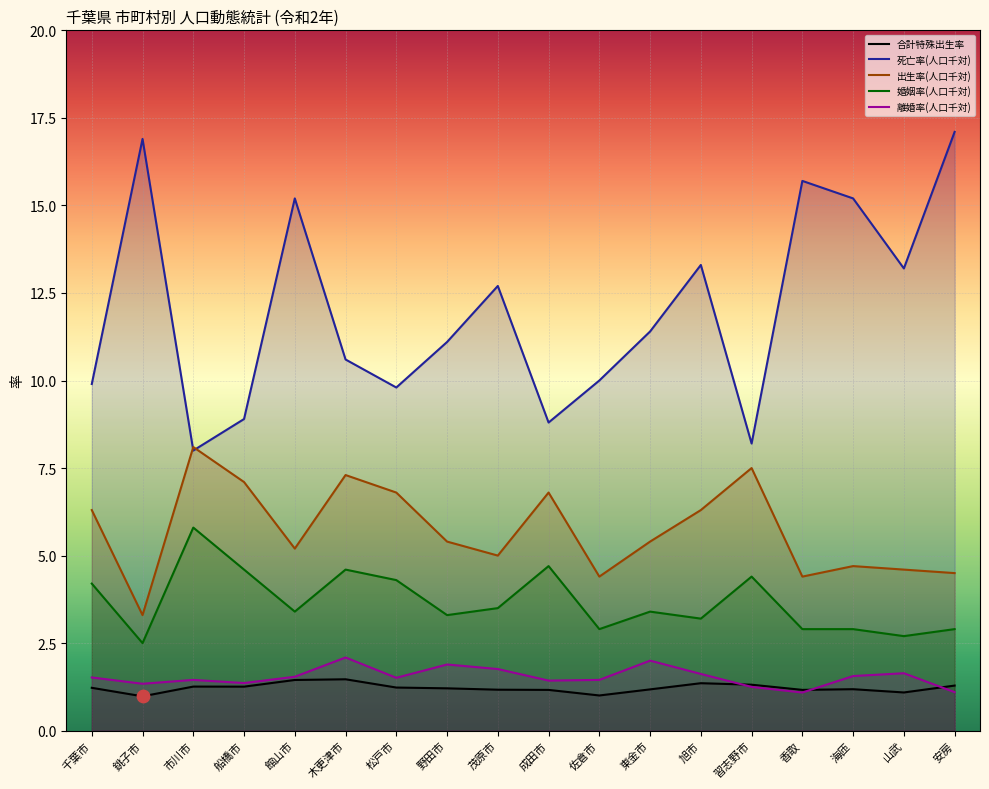

At which category is the sum across all series the highest?

安房